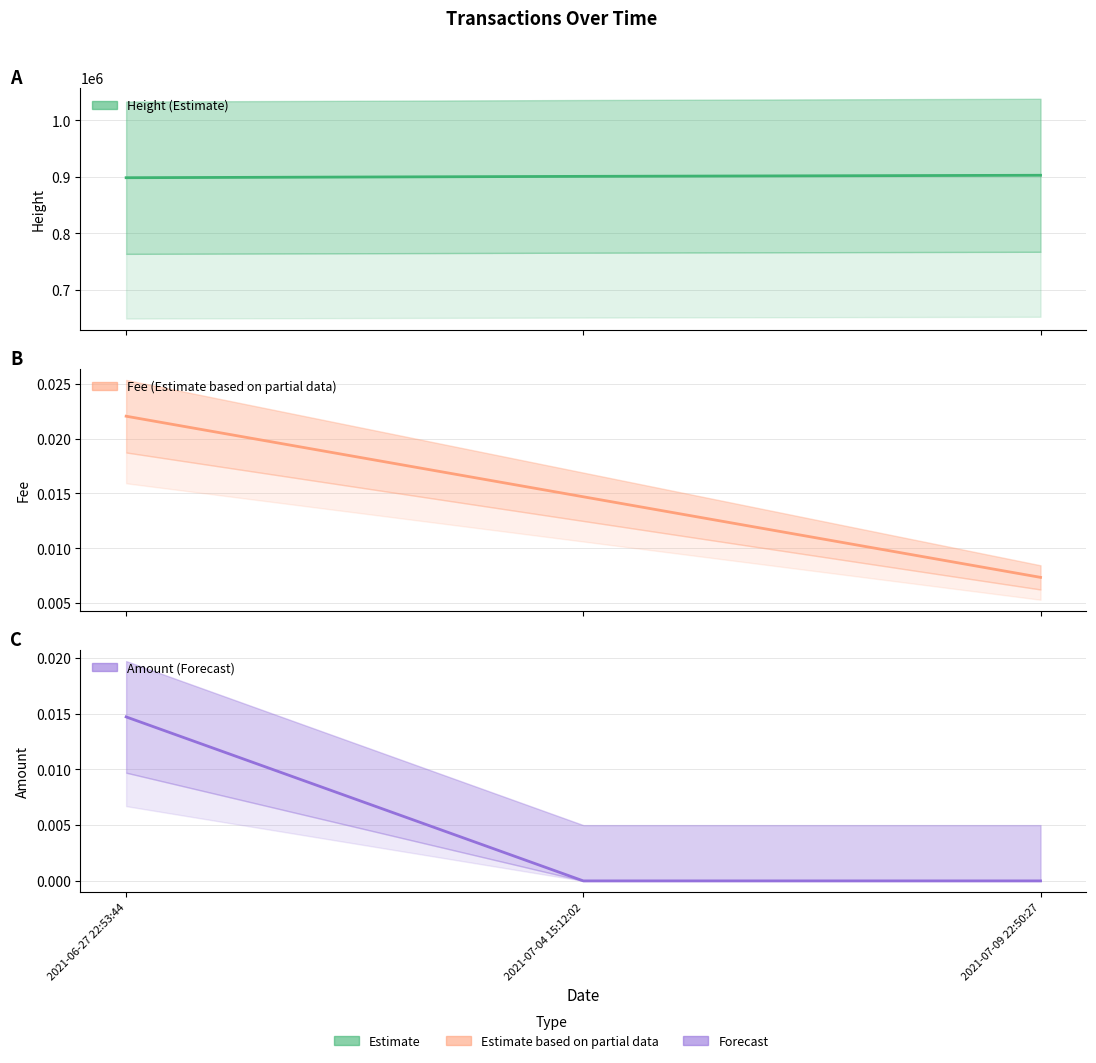

What is the total value across all series at 2021-07-04 15:12:02?

901055.0